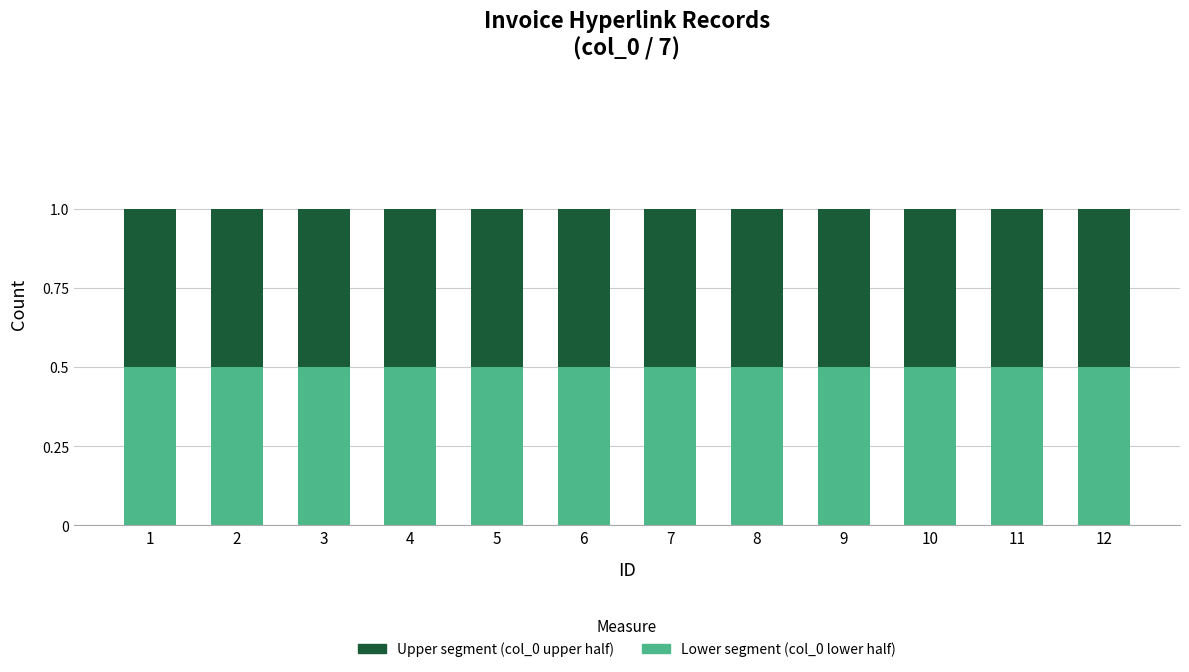

Rank the categories by value from lowest to highest.

1, 2, 3, 4, 5, 6, 7, 8, 9, 10, 11, 12